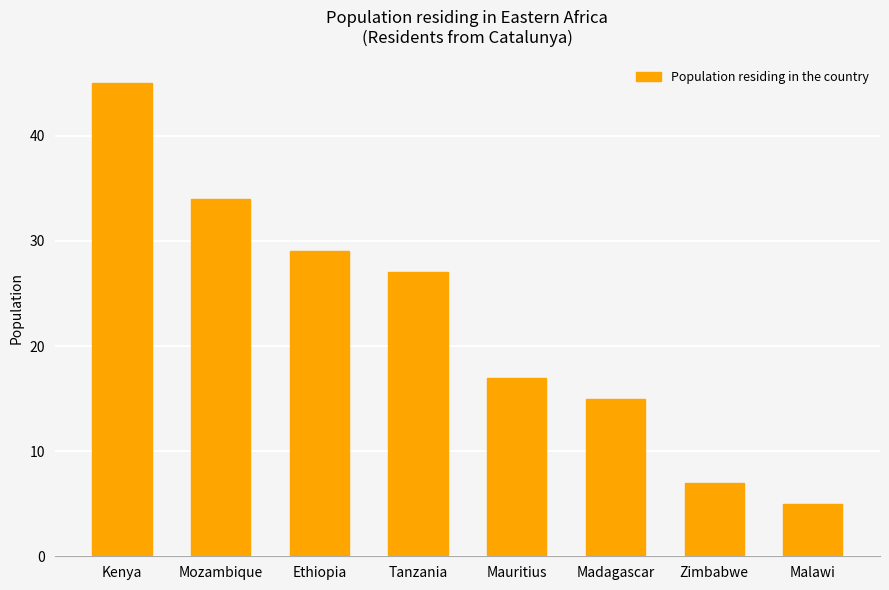

The value at Madagascar is 15. True or false?

True